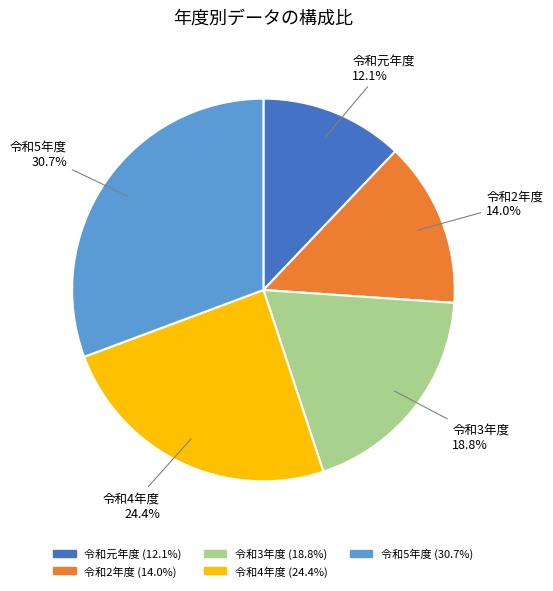

Approximately how many times larger is the value at 令和5年度 compared to 令和3年度?

1.6